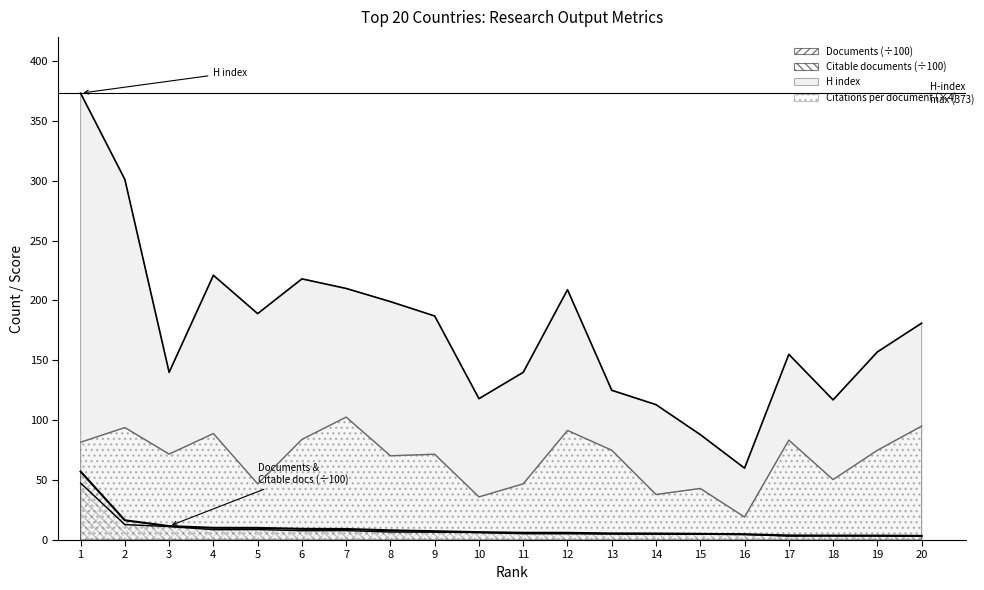

Is it true that Self-citations equals 3.4 at 19?

True